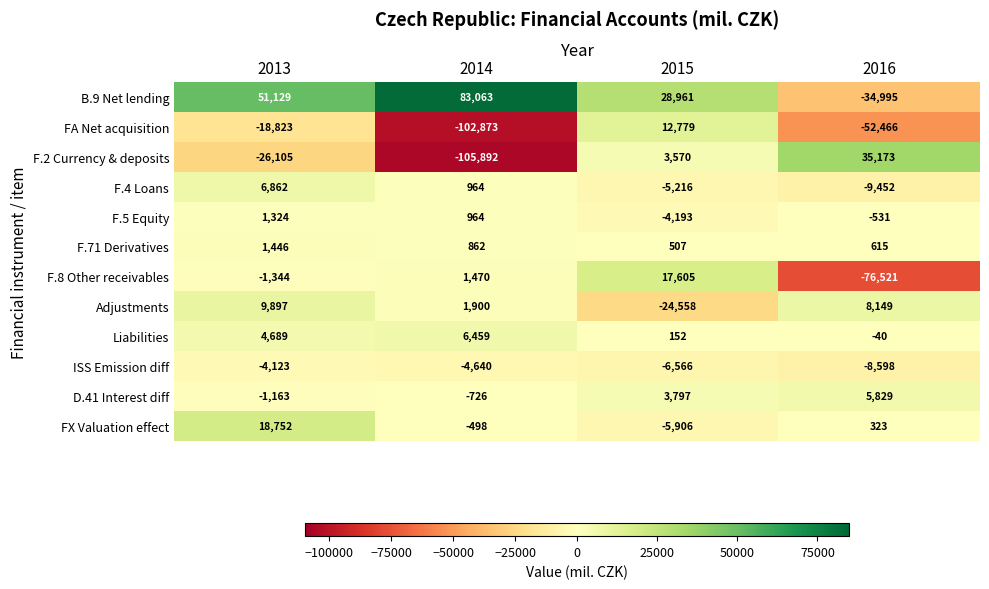

Which series has the widest spread of values?

F.2 Currency & deposits